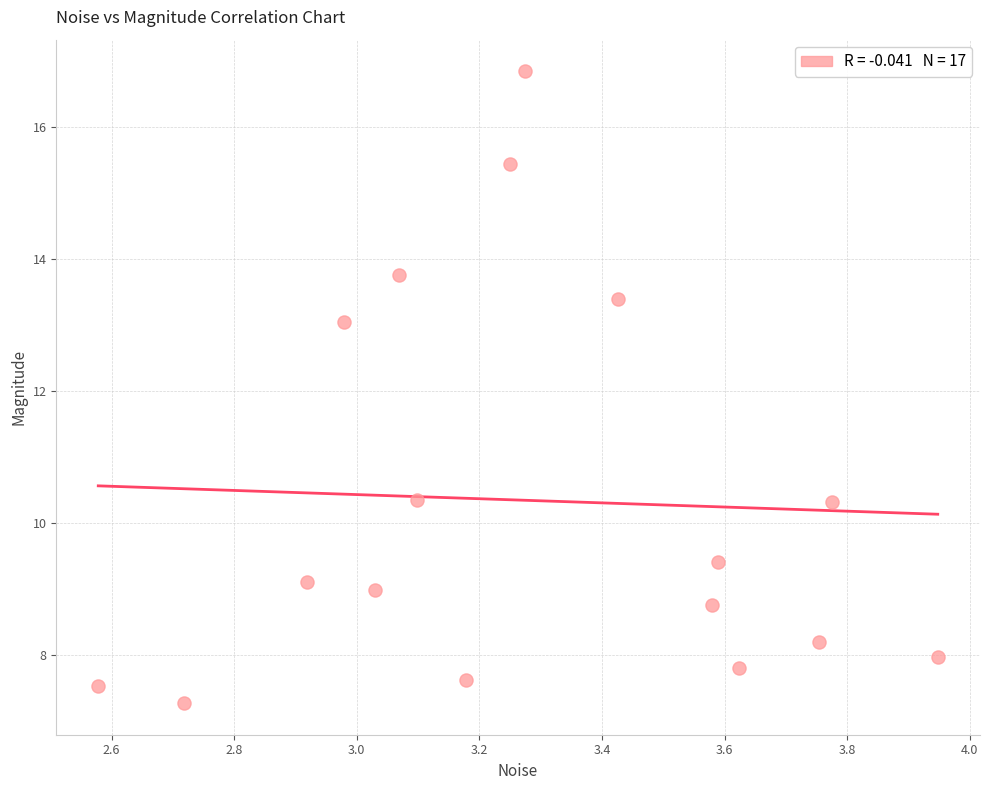

What Y value in the scatter plot is closest to 12?

13.0